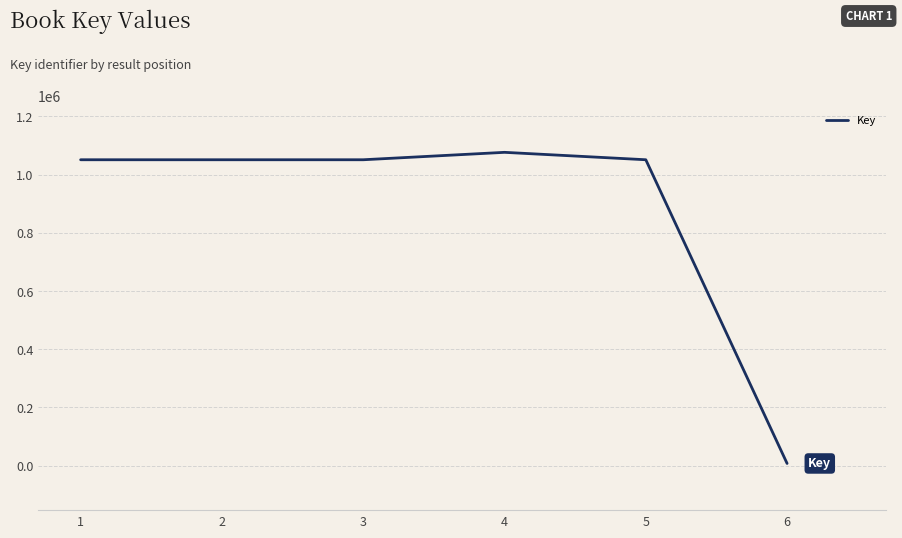

What is the maximum value shown in the chart?

1076306